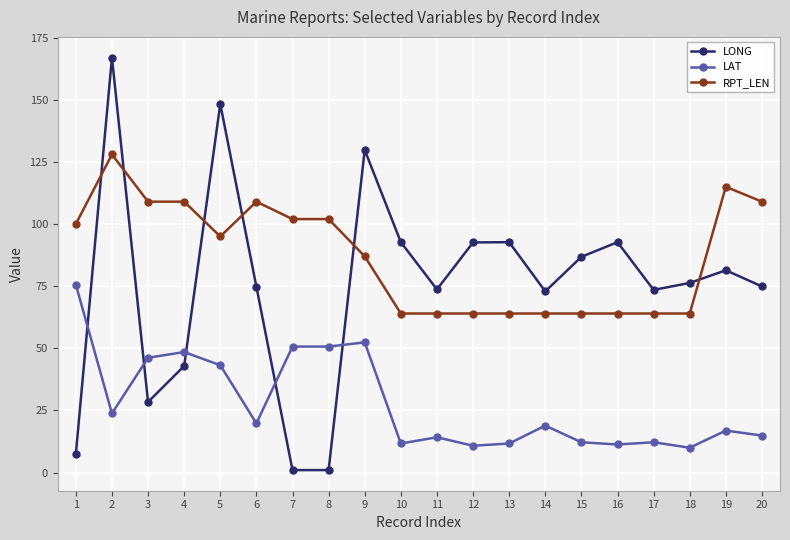

What is the total value across all series at 15?

163.0